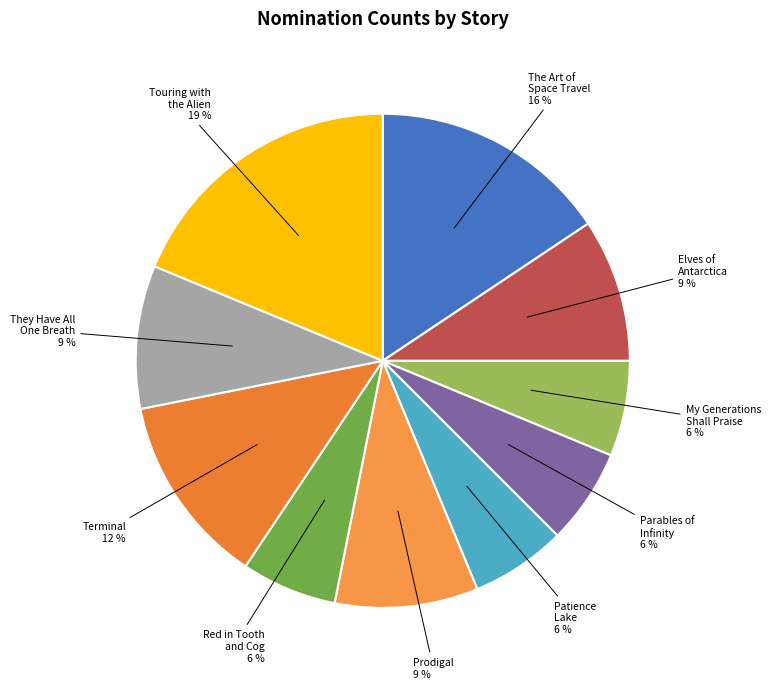

Do My Generations Shall Praise and Elves of Antarctica together represent more than half of the pie?

No